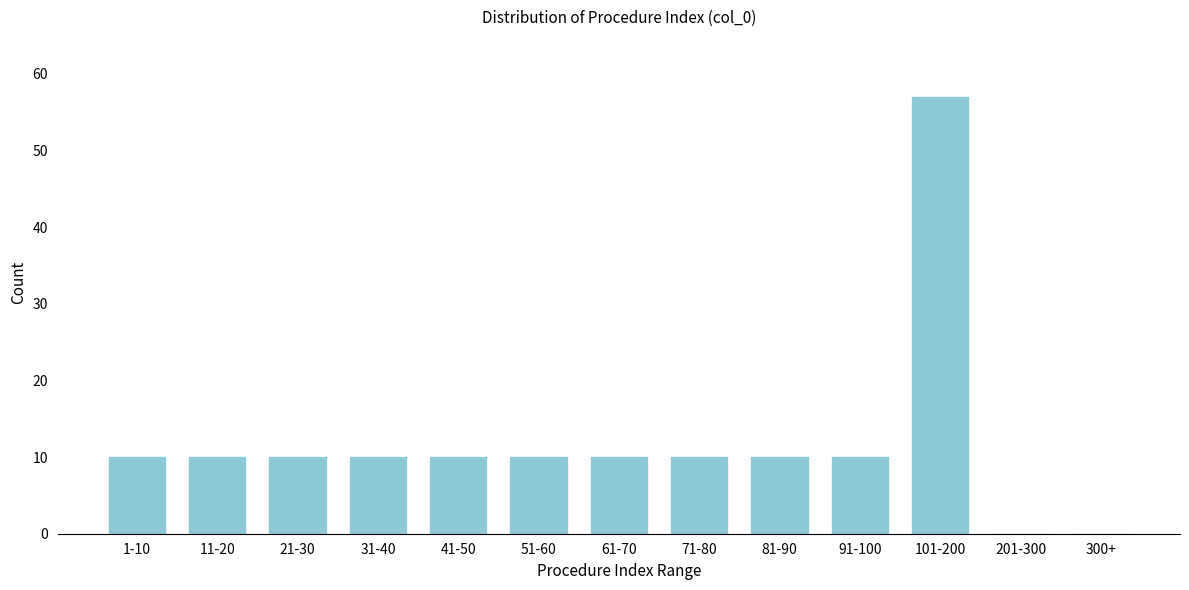

Reading left to right, transcribe all the data shown in this chart.

1-10=10	11-20=10	21-30=10	31-40=10	41-50=10	51-60=10	61-70=10	71-80=10	81-90=10	91-100=10	101-200=57	201-300=0	300+=0